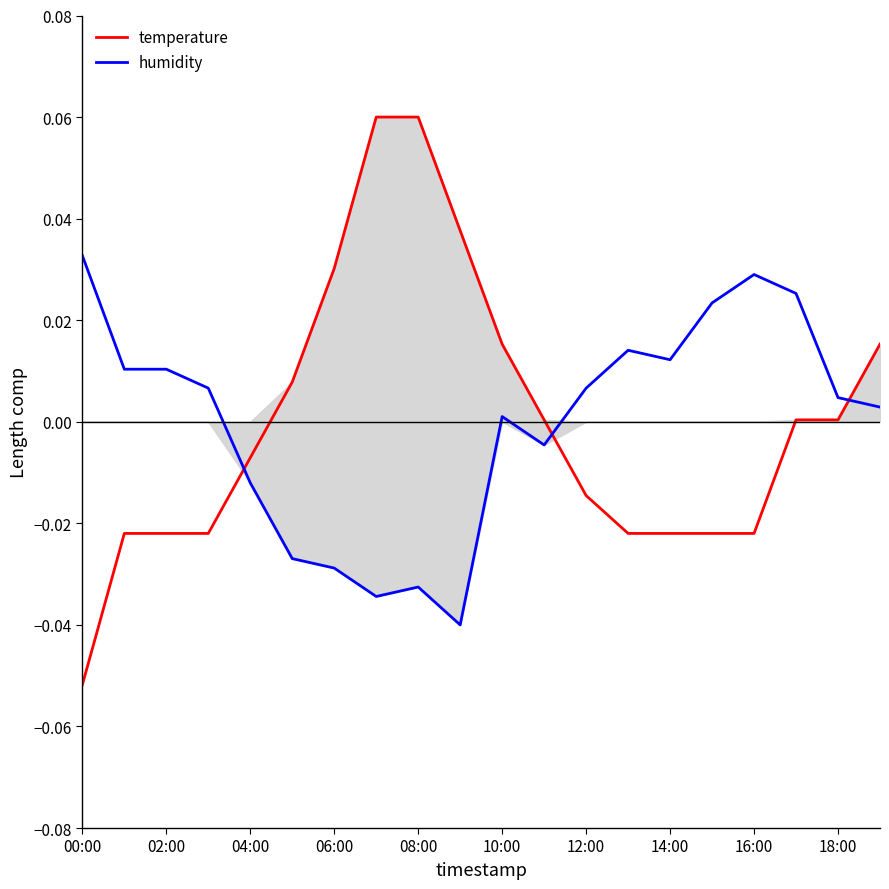

How many times do humidity and temperature cross each other?

3